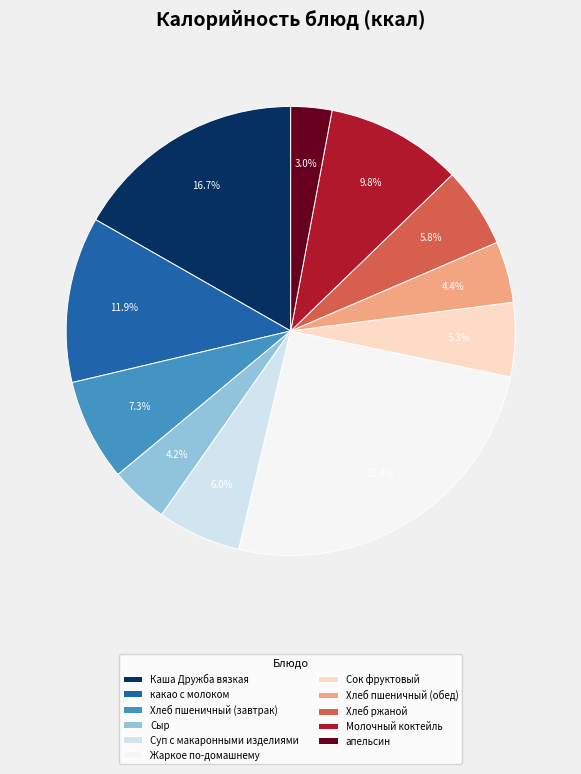

What is the largest slice in the pie chart?

Жаркое по-домашнему